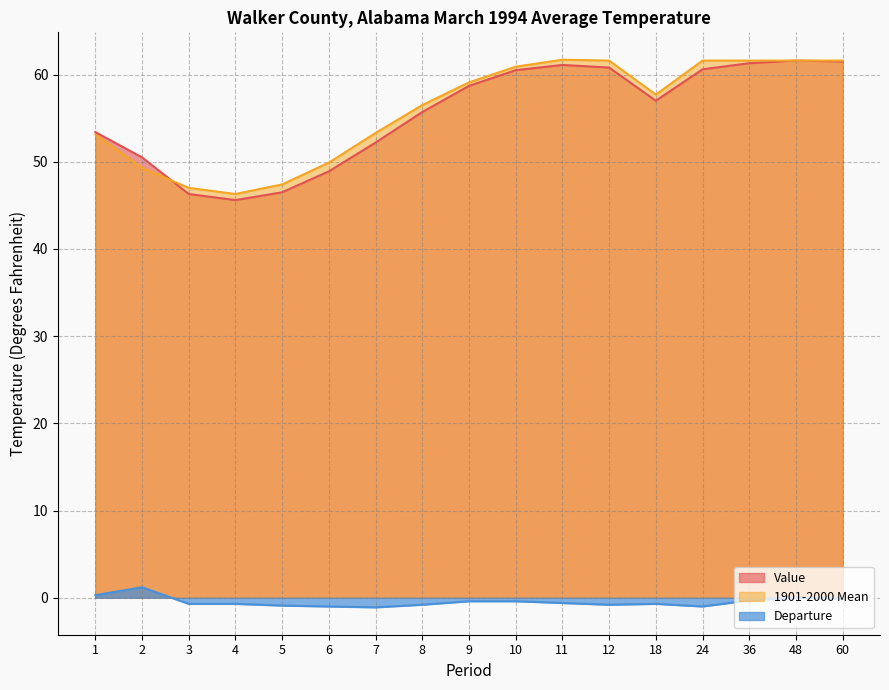

How many interior local peaks does the Value series have?

2